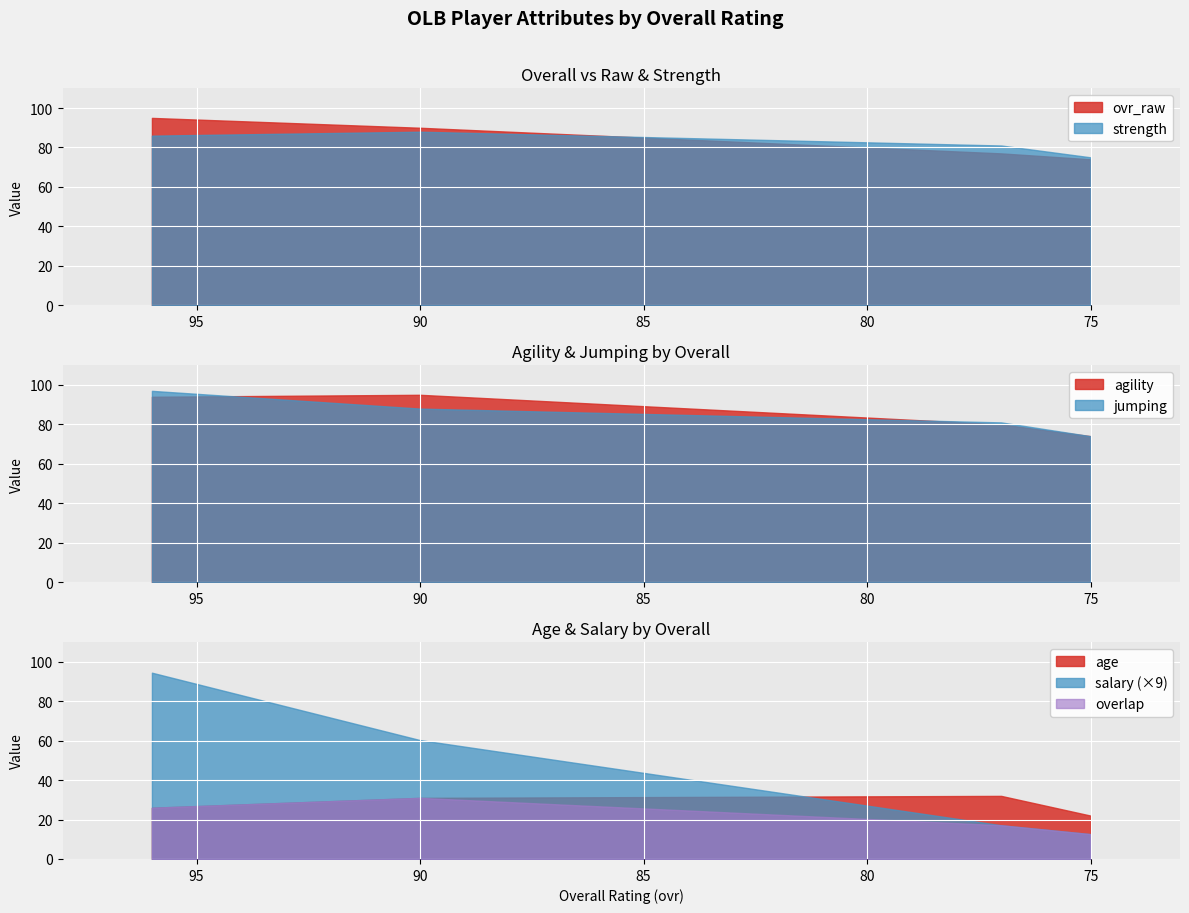

The value of jumping at Maxx Cash is 167.6. True or false?

False